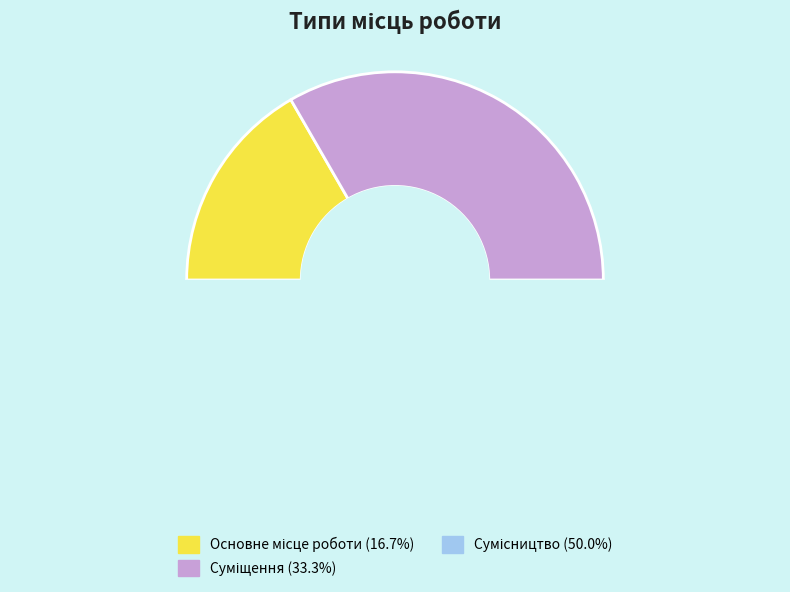

Approximately how many times larger is the value at Сумісництво compared to Основне місце роботи?

3.0